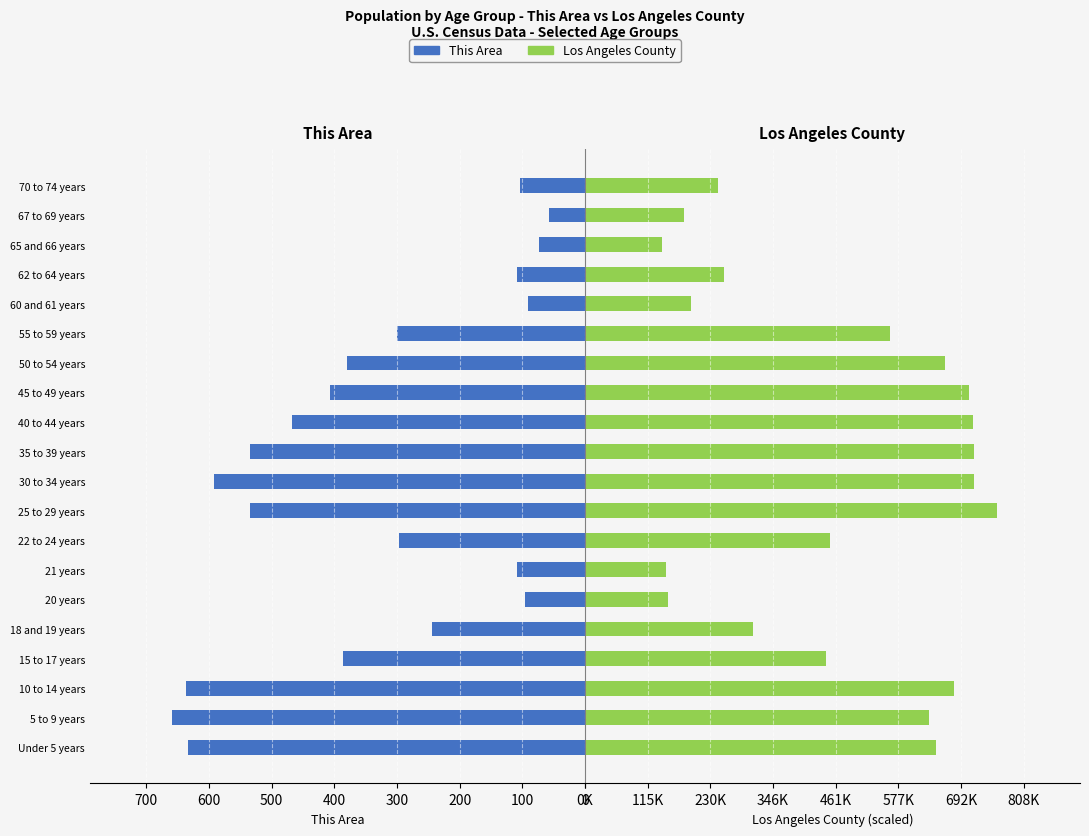

Does the chart contain stacked bars?

No